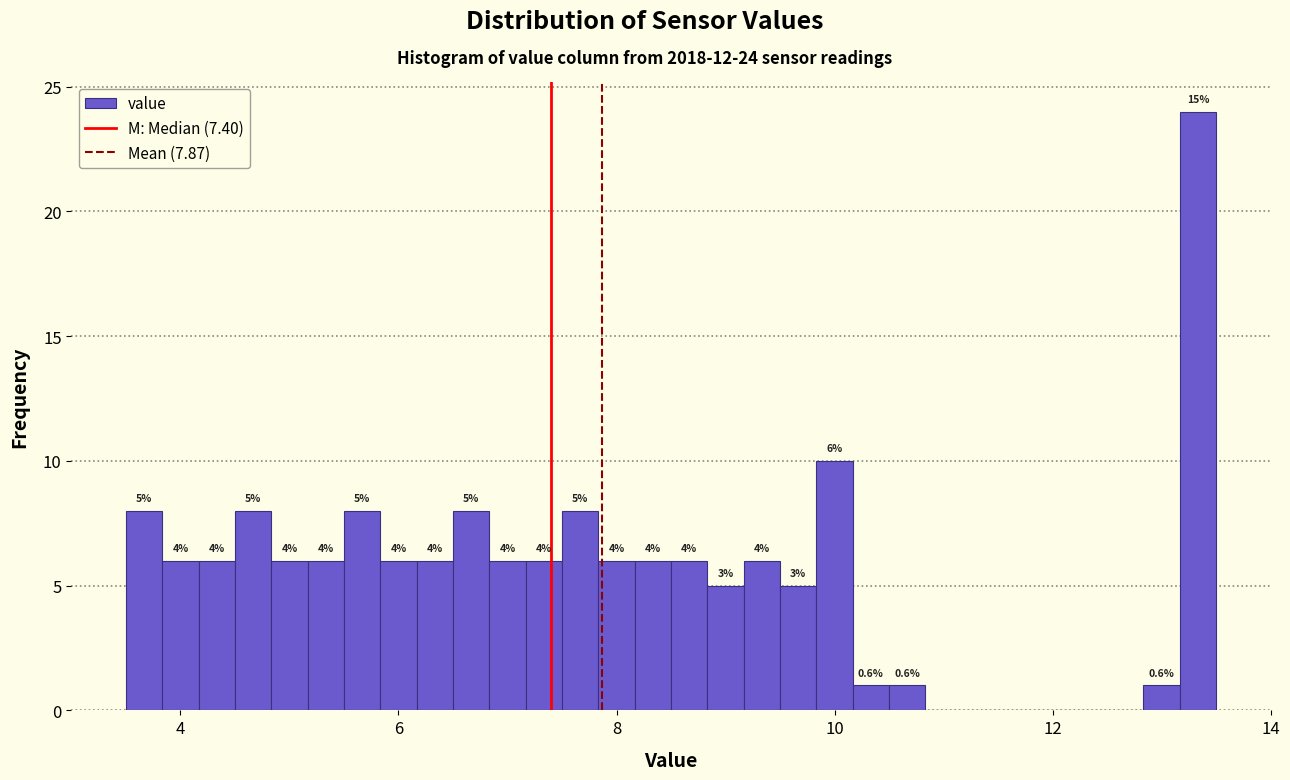

Around what value on the x-axis is the tallest bar? Give the approximate position of its centre, as read against the axis.

13.4